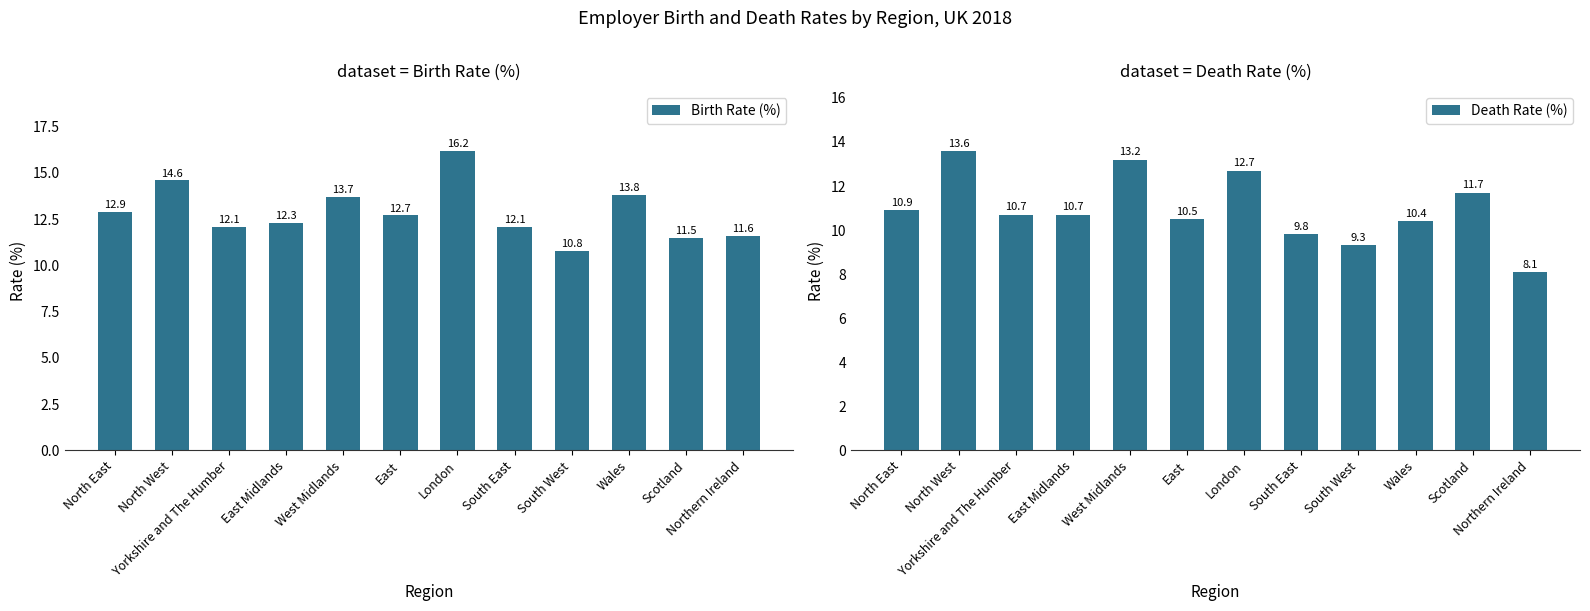

Which series has the largest range (max minus min)?

Death Rate (%)